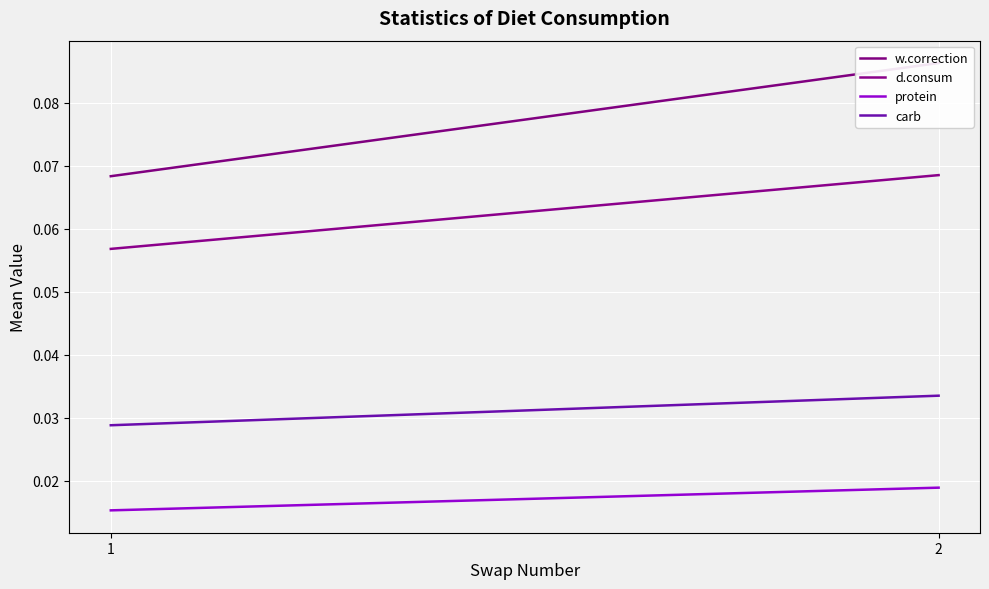

Where is protein nearest to the value 0?

1